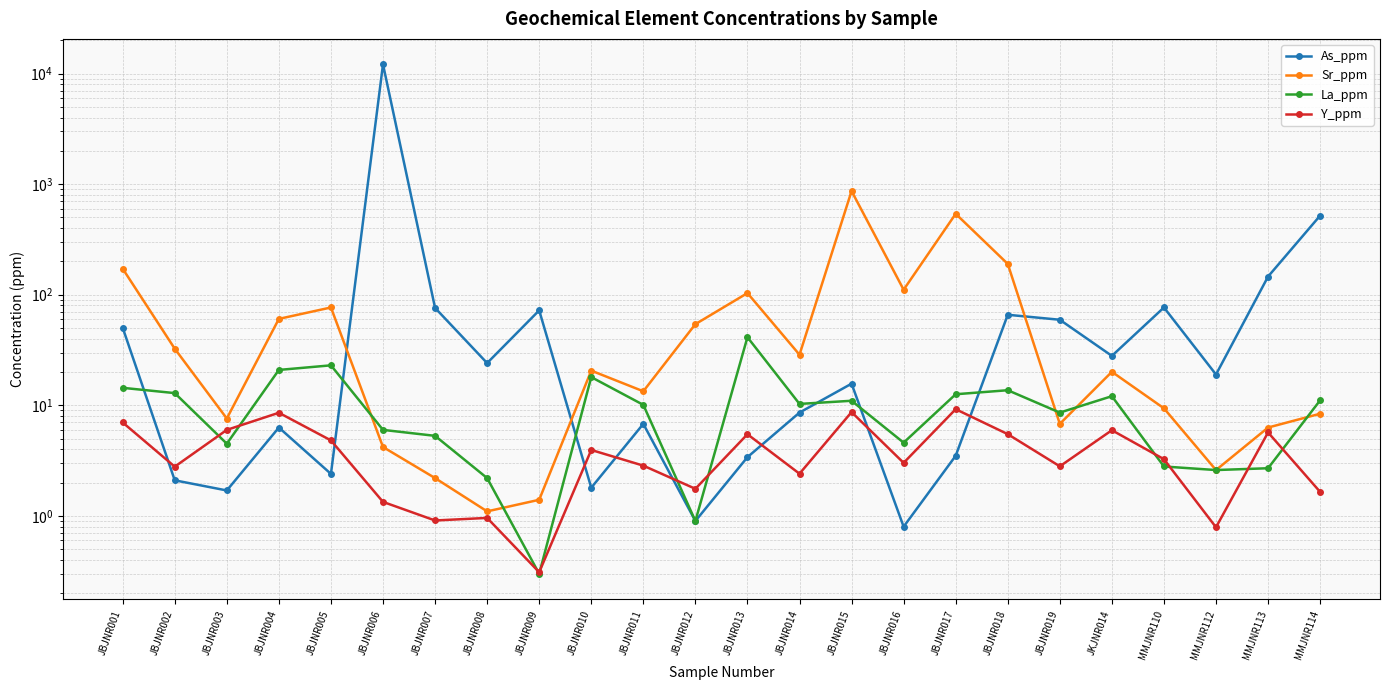

What is the value of the La_ppm point at the 10th from the left?

18.0